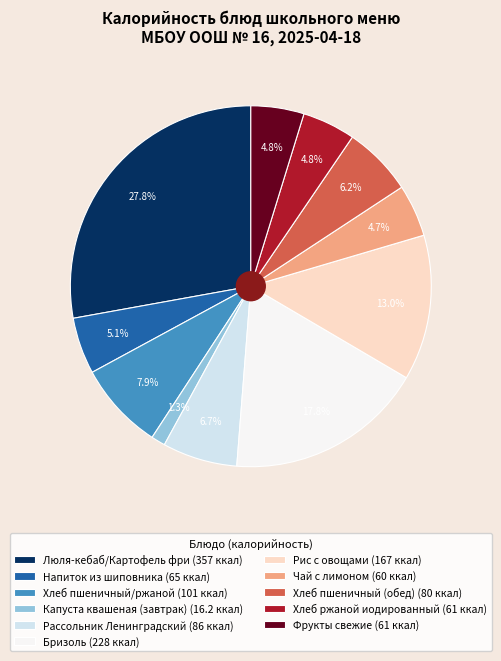

The Капуста квашеная (завтрак) slice represents 1% of the pie. True or false?

True